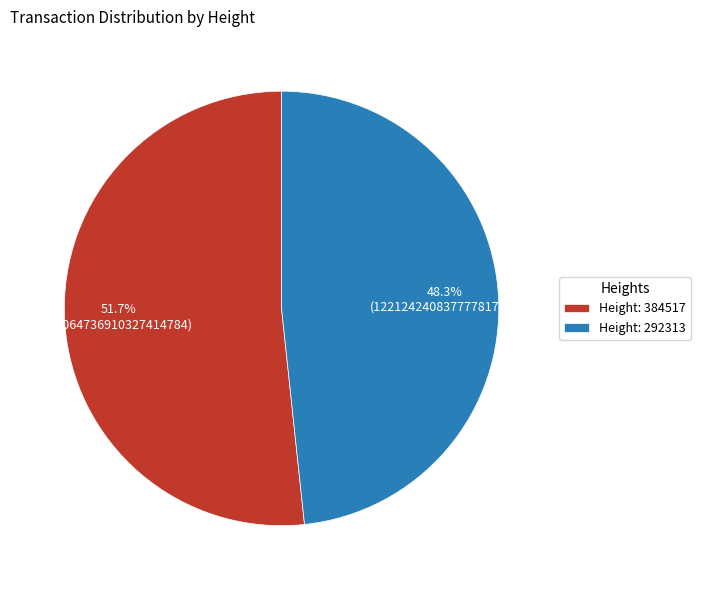

Combined, do Height: 292313 and Height: 384517 account for over 50%?

Yes